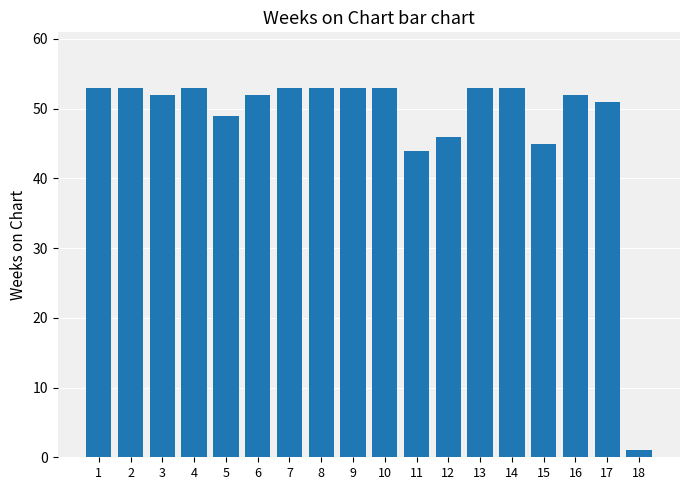

What is the greatest value displayed?

53